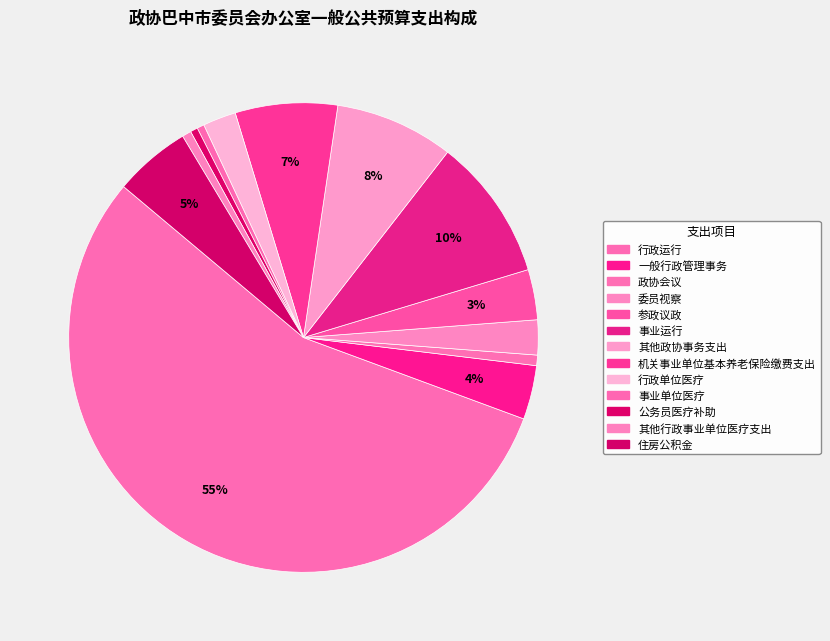

What percentage do 住房公积金 and 公务员医疗补助 together represent?

5.8%